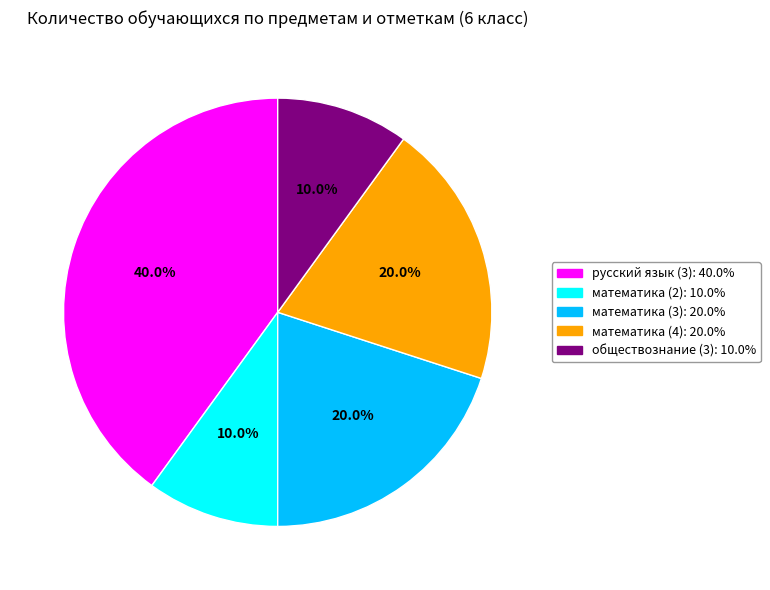

Count the number of slices in the pie.

5